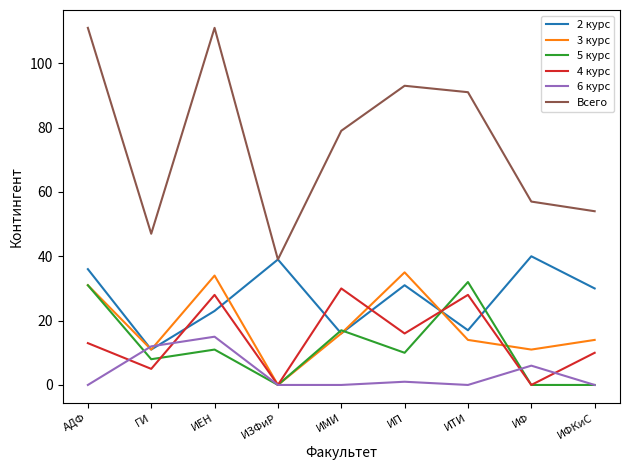

Count the number of categories in the chart.

9